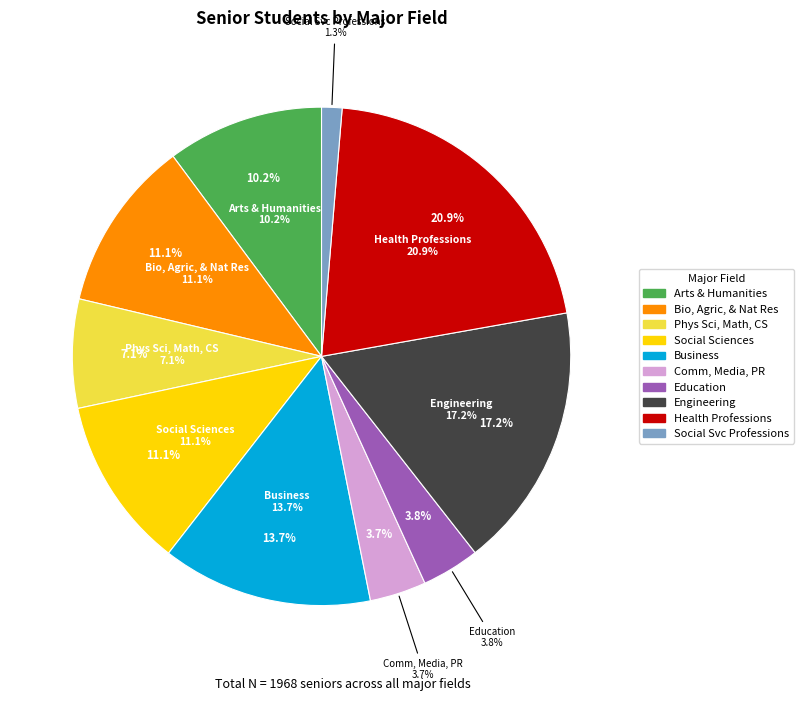

Which has a higher value, Health Professions or Business?

Health Professions